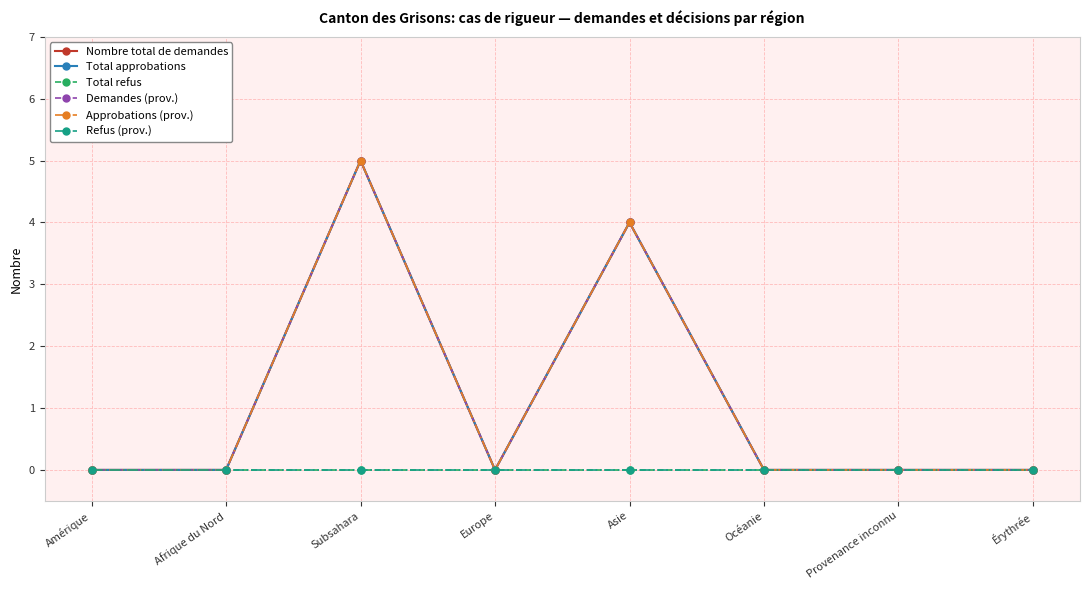

Is this an area chart (filled region under the line)?

No